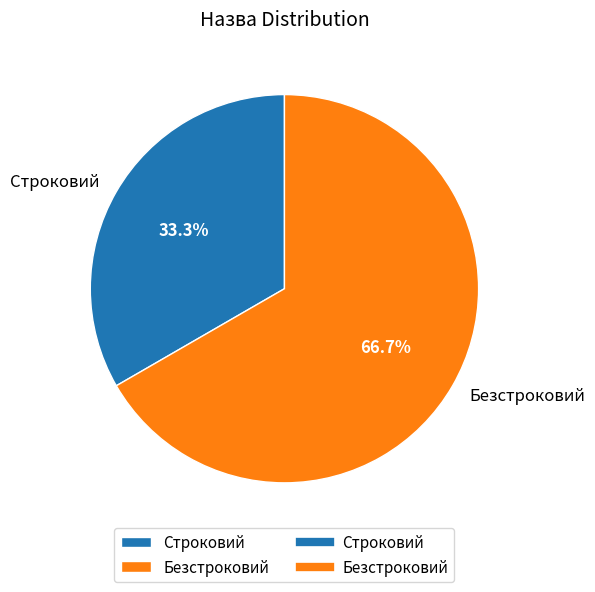

Rank the categories by value from highest to lowest.

Безстроковий, Строковий